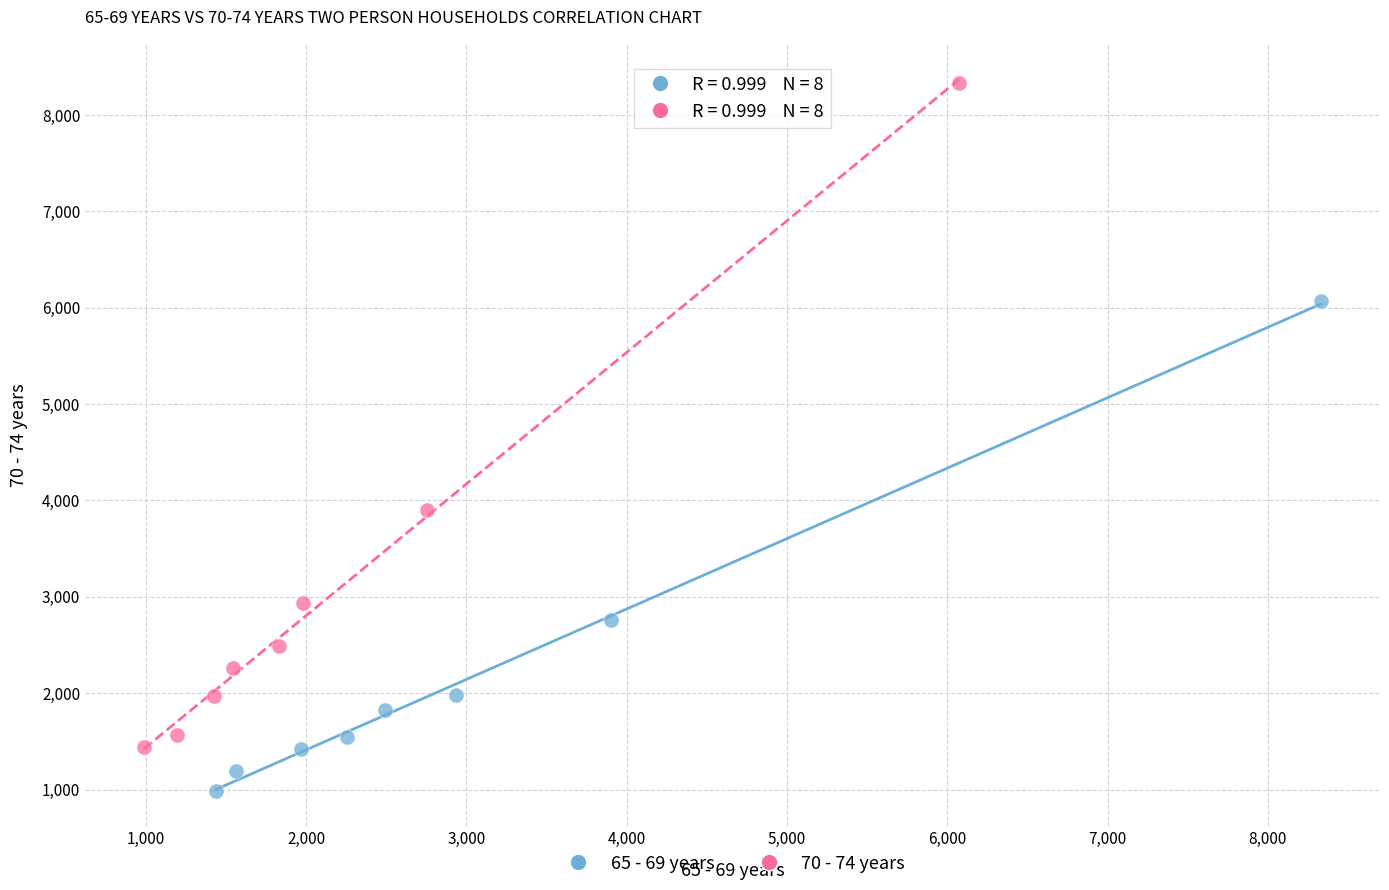

Which series has the largest Y range (max minus min)?

70 - 74 years